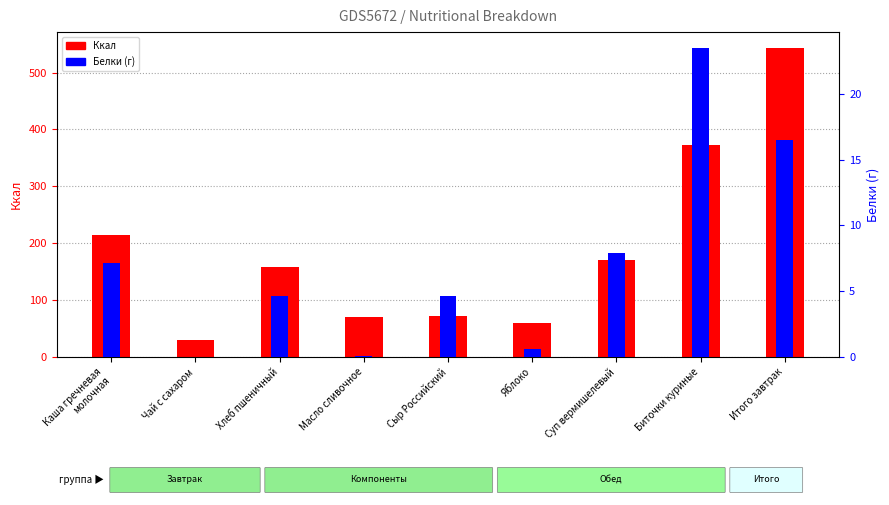

How many groups of bars are there?

9